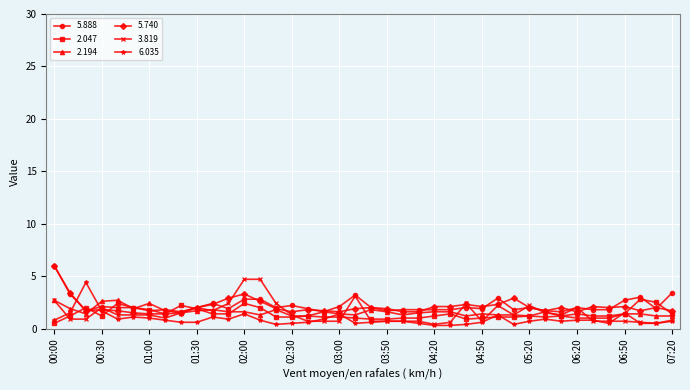

True or false: 5.740 has more than 1 points higher than both neighbors.

True